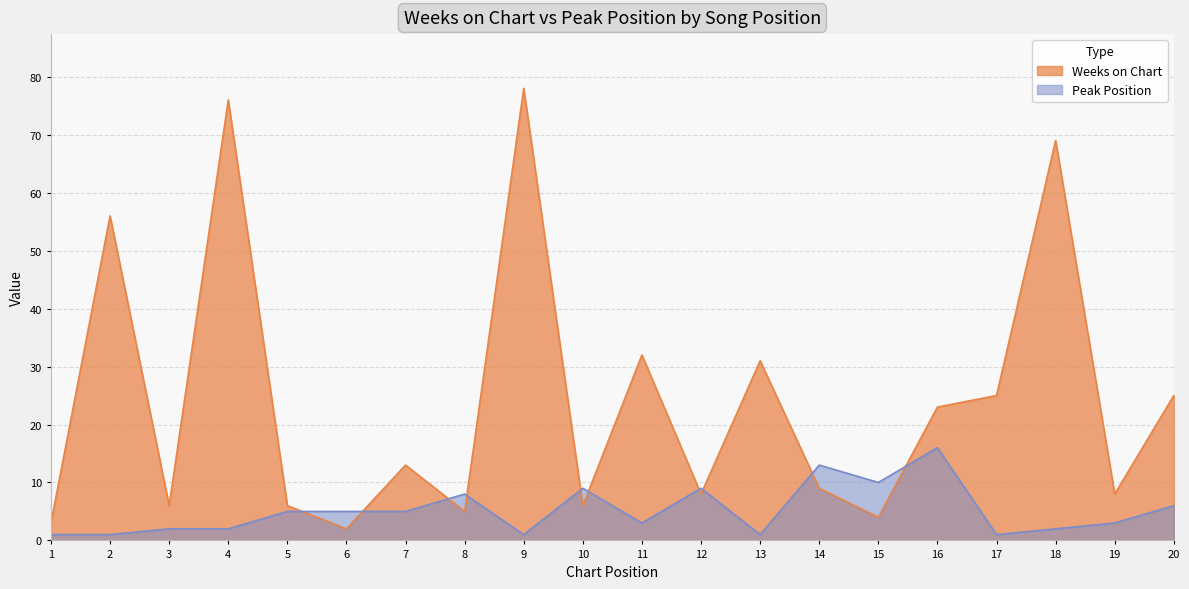

Between 3 and 15, which series saw the biggest shift?

Peak Position